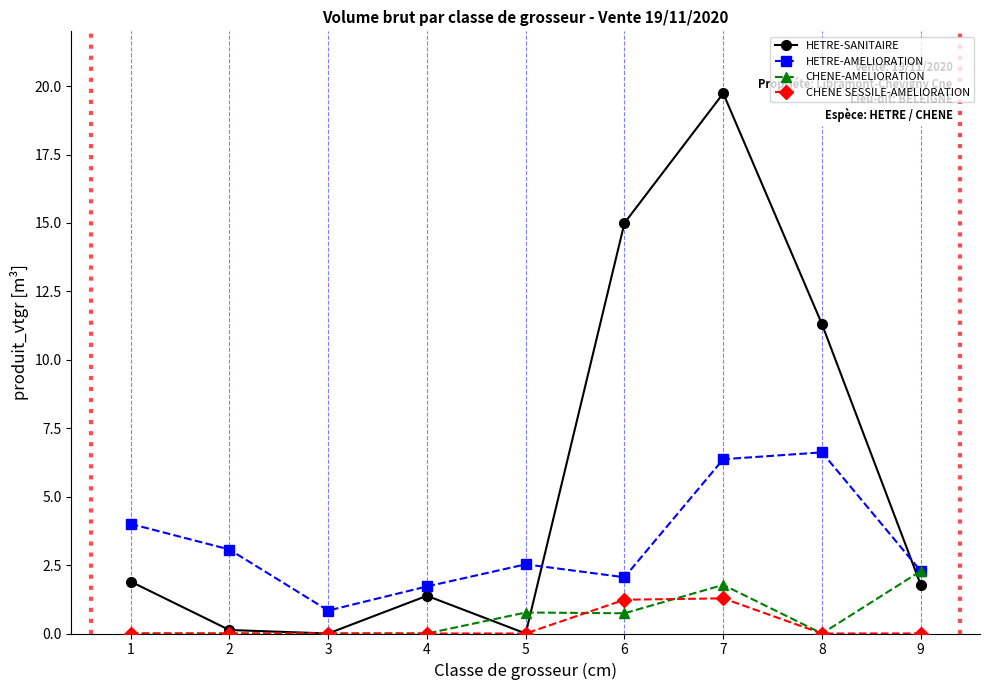

How many lines are shown in the chart?

4